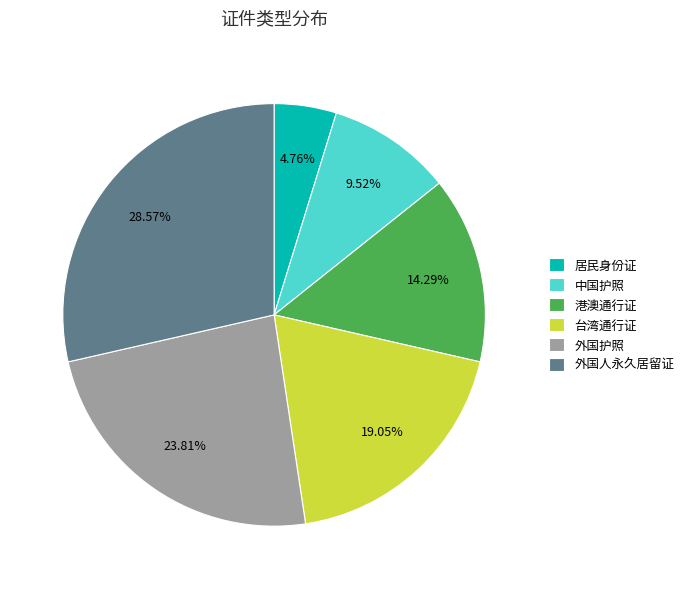

To the nearest percent, what is the difference between the largest and smallest slice percentages?

24%